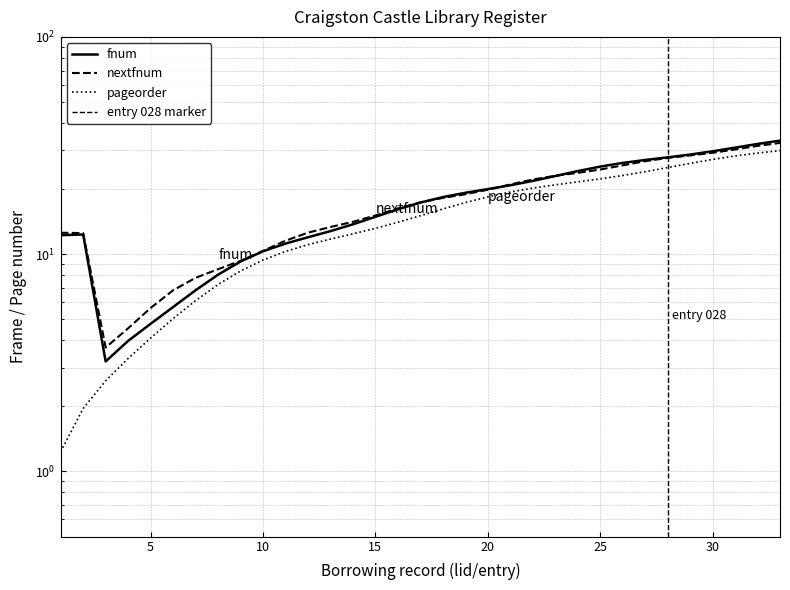

How many lines are shown in the chart?

3